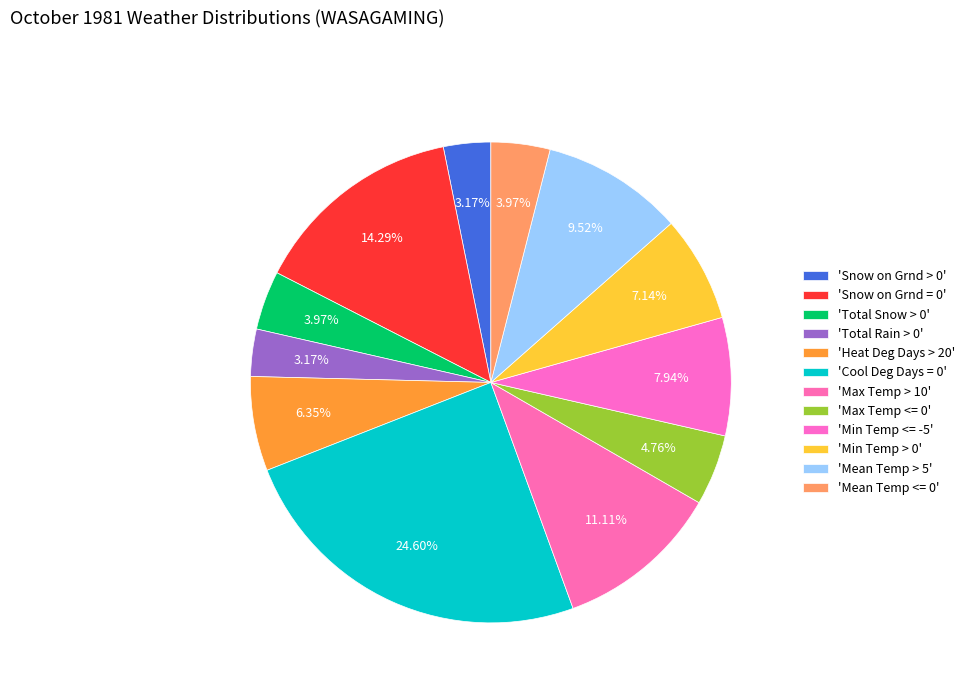

Which category has the biggest portion of the pie?

Cool Deg Days = 0